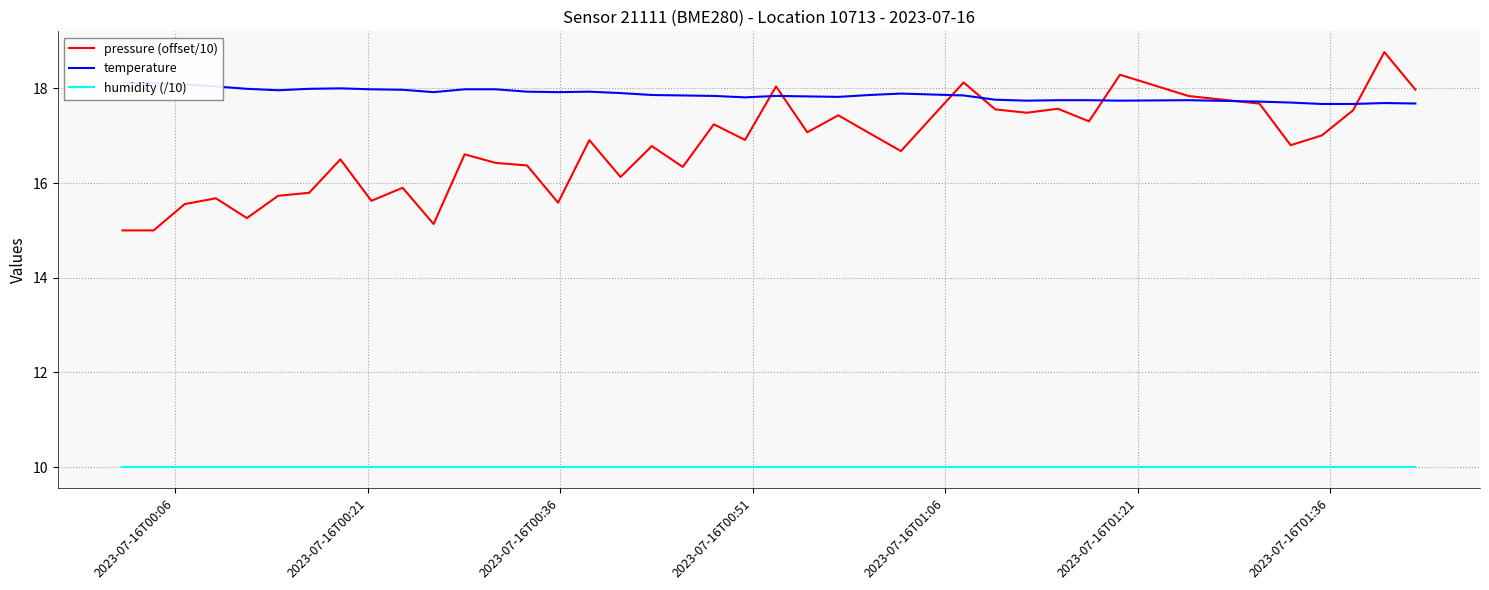

What are all the series names shown in the legend?

pressure (offset/10), temperature, humidity (/10)